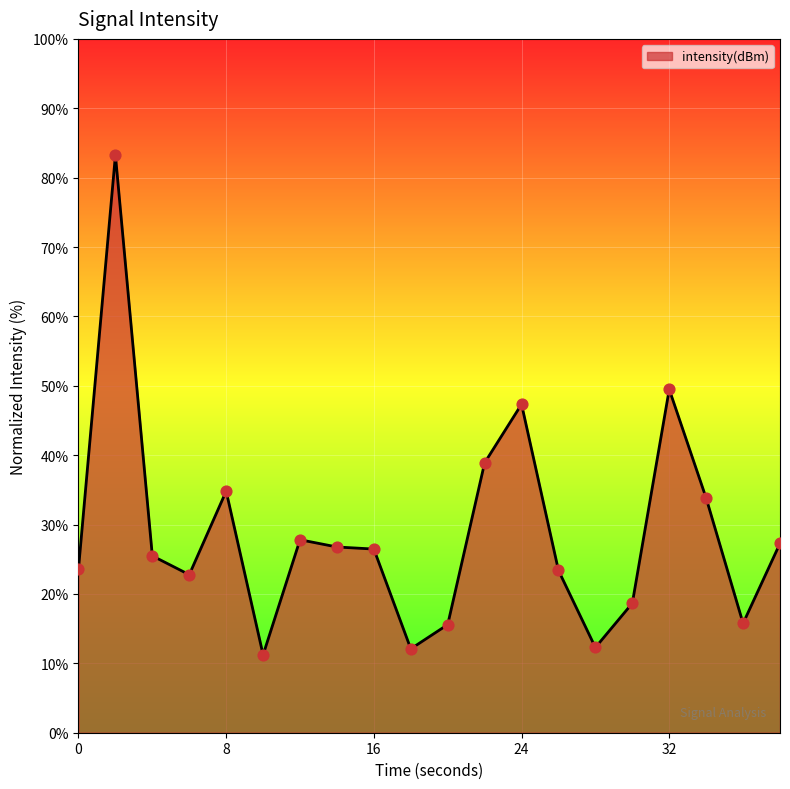

What is the minimum value shown in the chart?

11.2